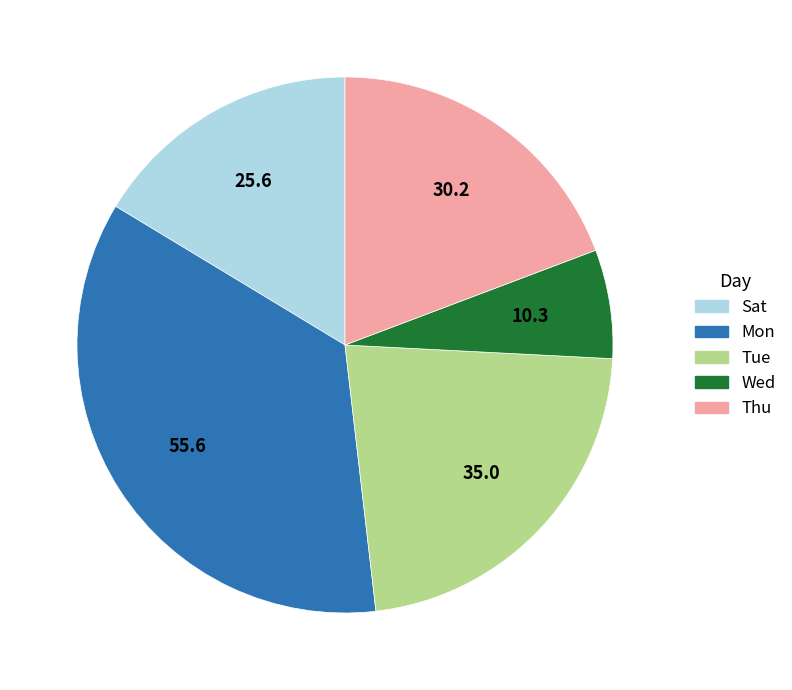

Is there any slice that represents more than half of the pie?

No